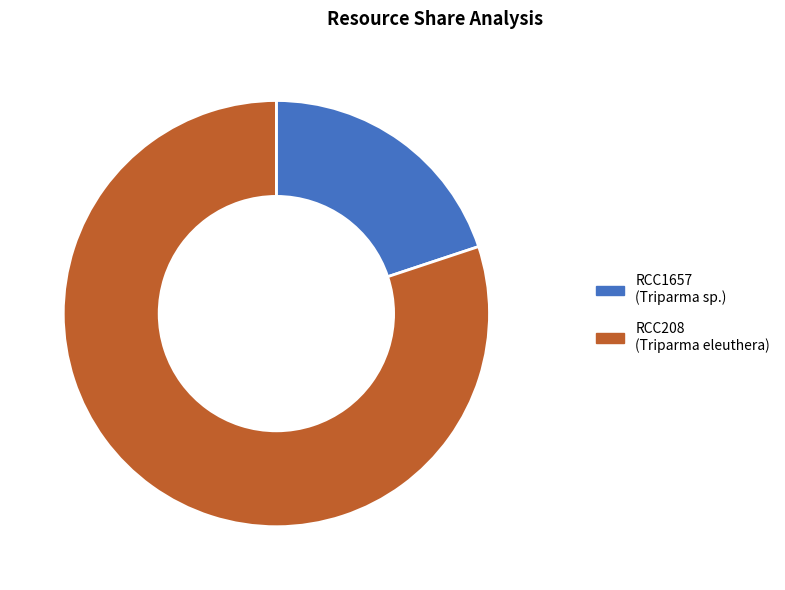

Combined, do RCC208 and RCC1657 account for over 50%?

Yes